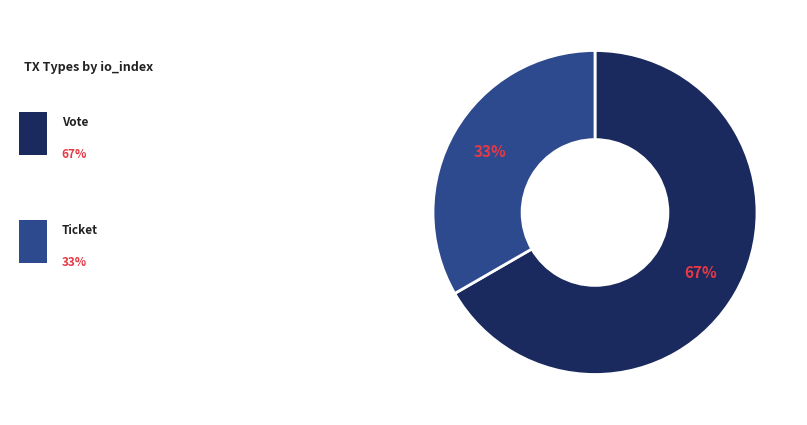

To the nearest percent, what is the average slice percentage?

50%